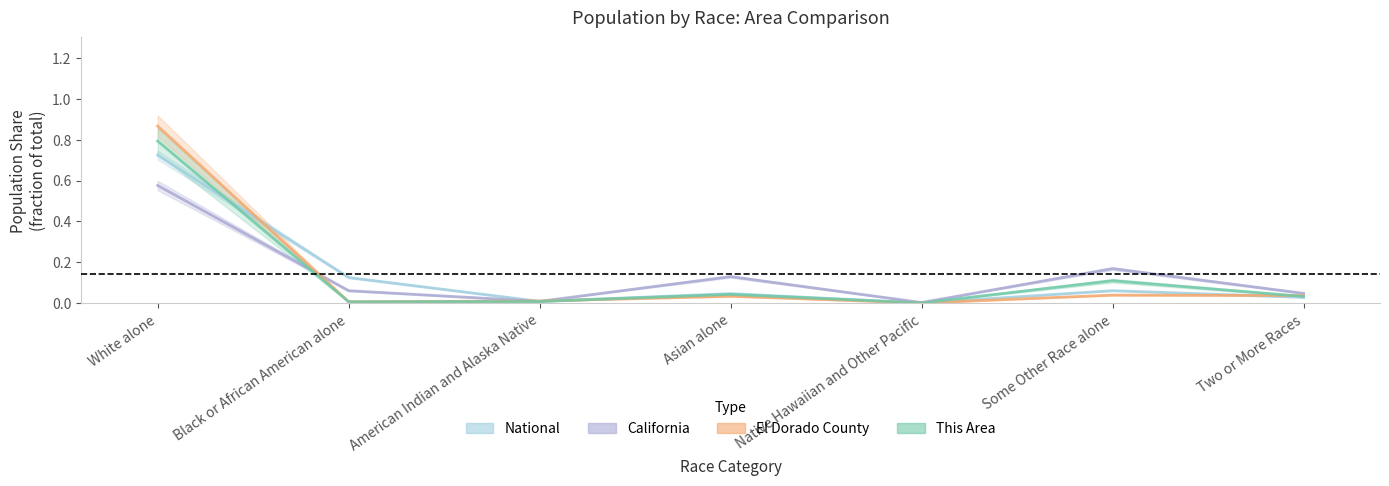

At Black or African American alone, list the series in order from largest to smallest.

National, California, El Dorado County, This Area